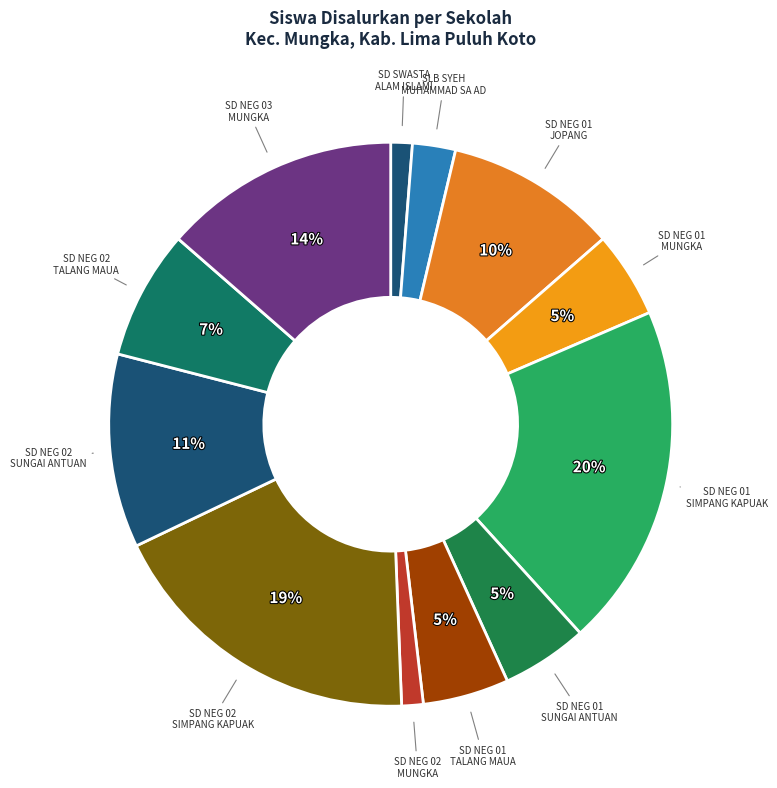

To the nearest percent, what is the difference between the largest and smallest slice percentages?

19%